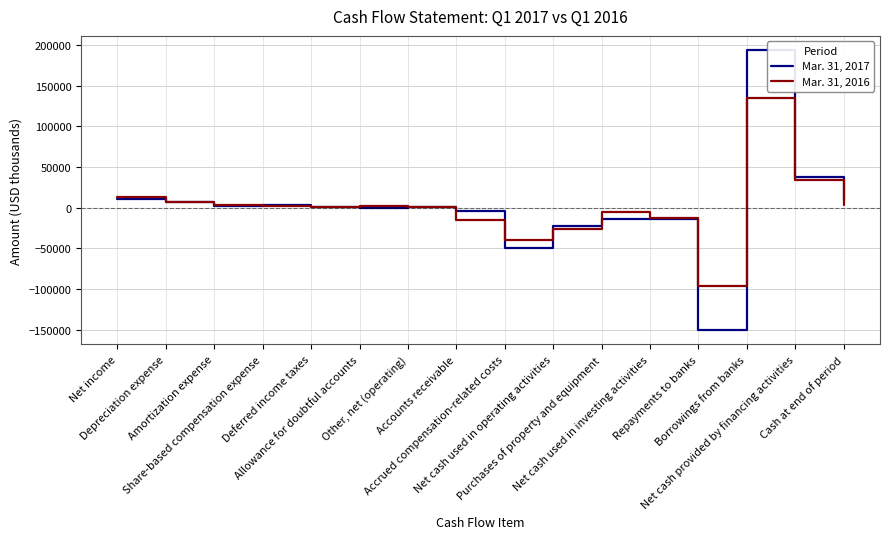

At which label does Mar. 31, 2017 first exceed 1339?

Net income